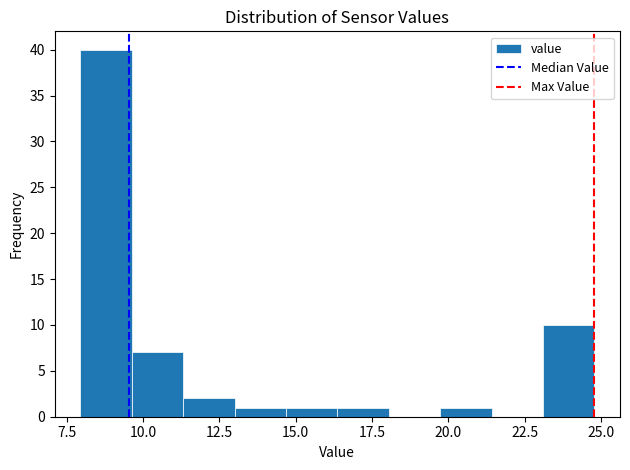

Around what value on the x-axis is the tallest bar? Give the approximate position of its centre, as read against the axis.

9.0